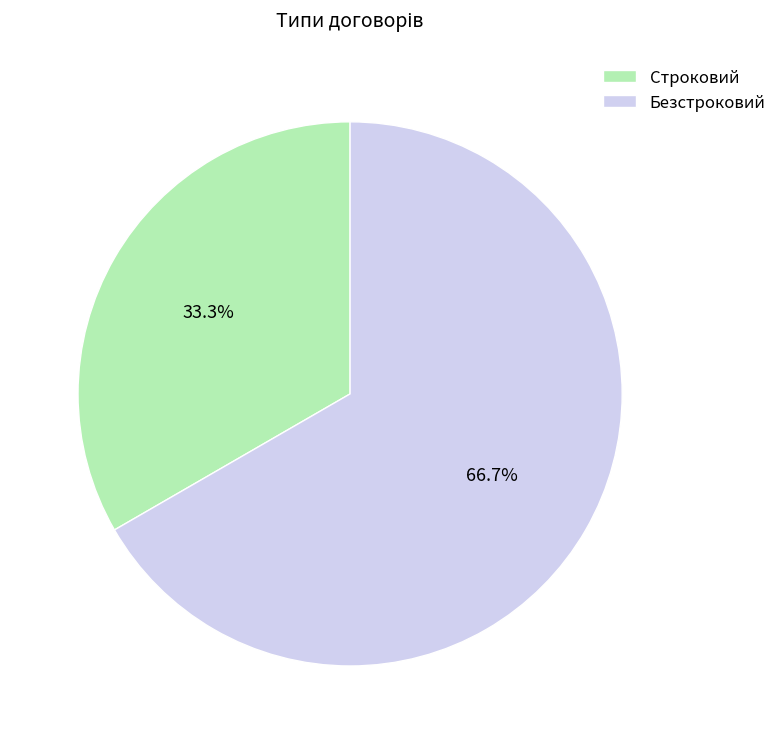

Between Строковий and Безстроковий, which is larger?

Безстроковий